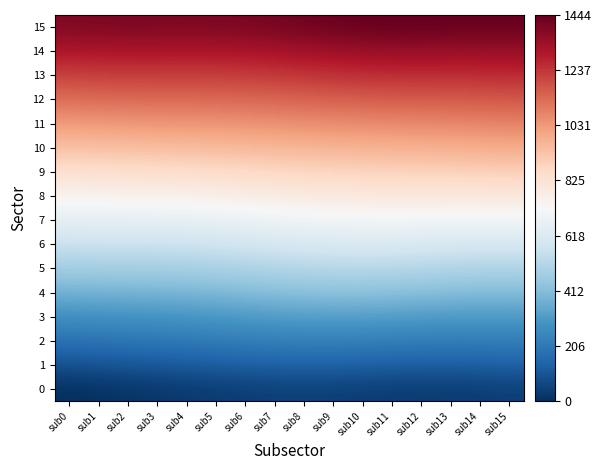

Which series has the largest total across all categories?

15